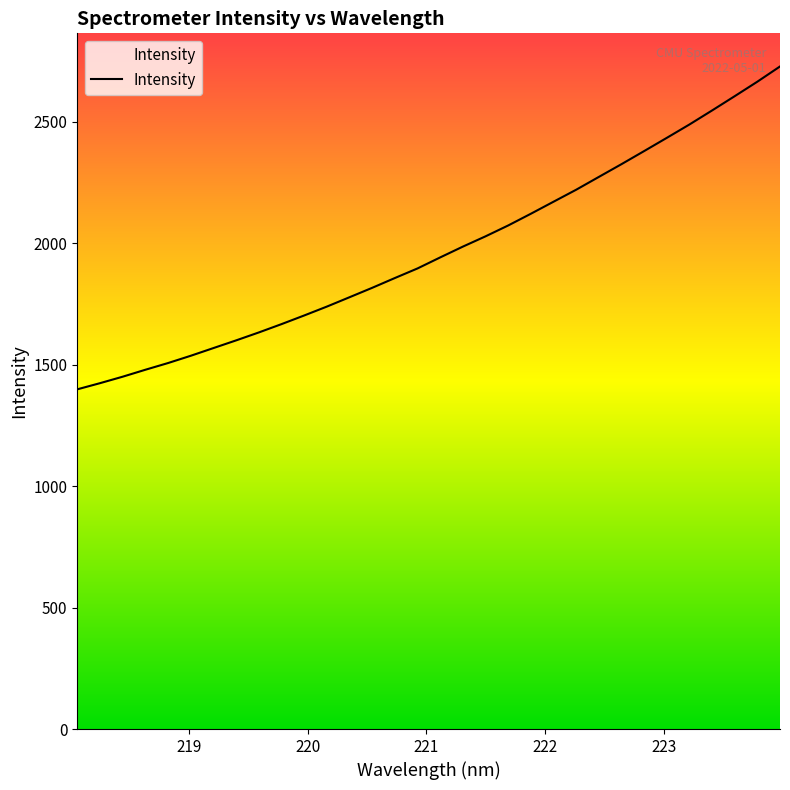

How many lines are shown in the chart?

1